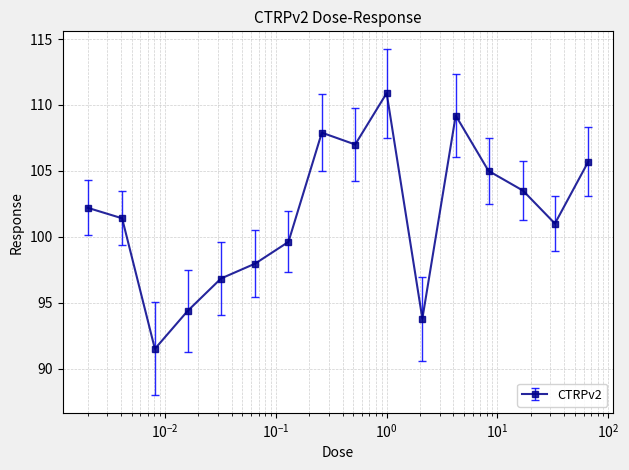

What is the minimum value shown in the chart?

91.5